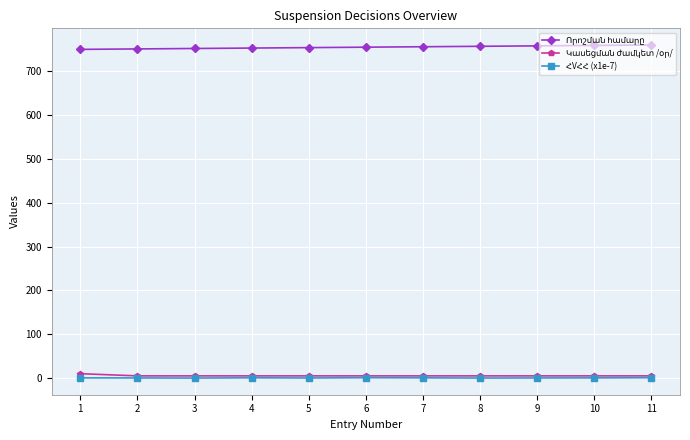

Does the chart display data point markers on the line(s)?

Yes